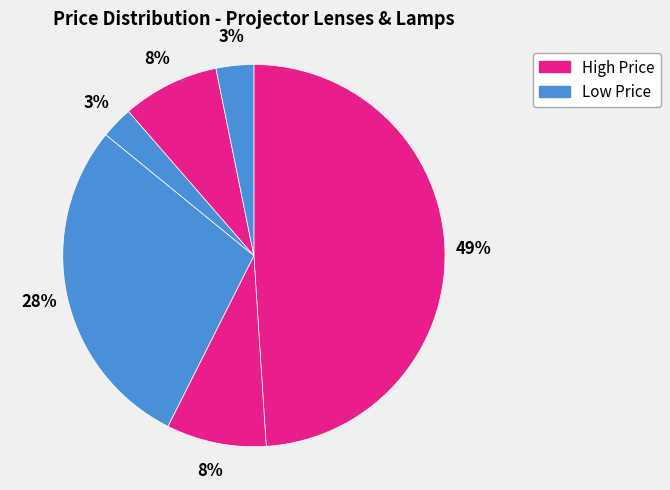

To the nearest percent, what is the average slice percentage?

17%